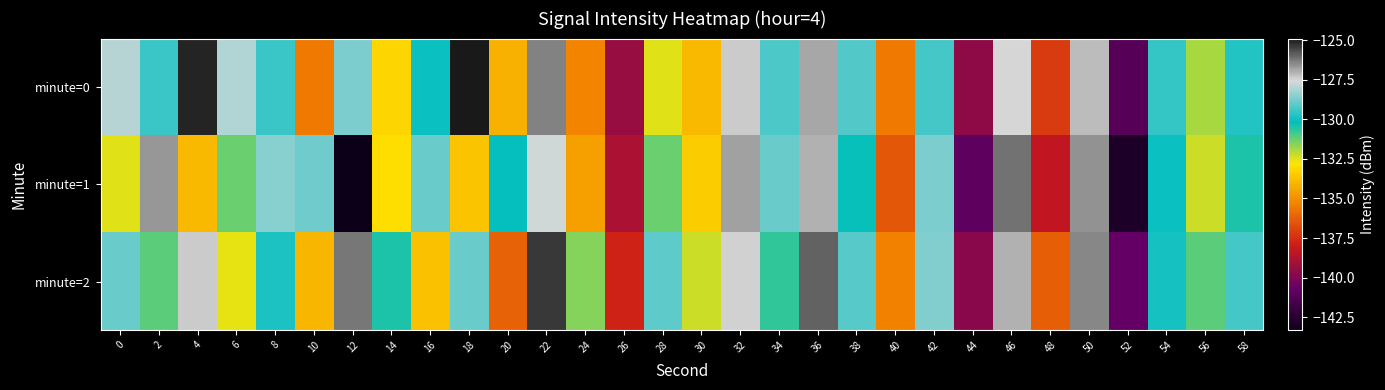

At 12, list the series in order from largest to smallest.

minute=2, minute=0, minute=1